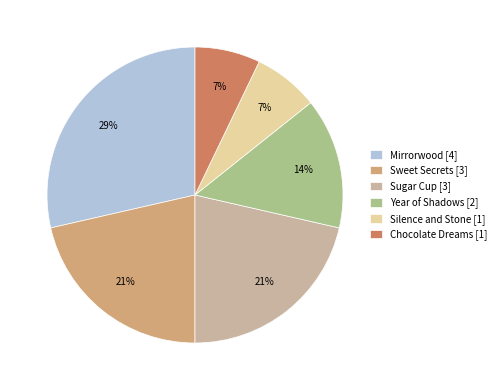

Do Sugar Cup [3] and Year of Shadows [2] together represent more than half of the pie?

No